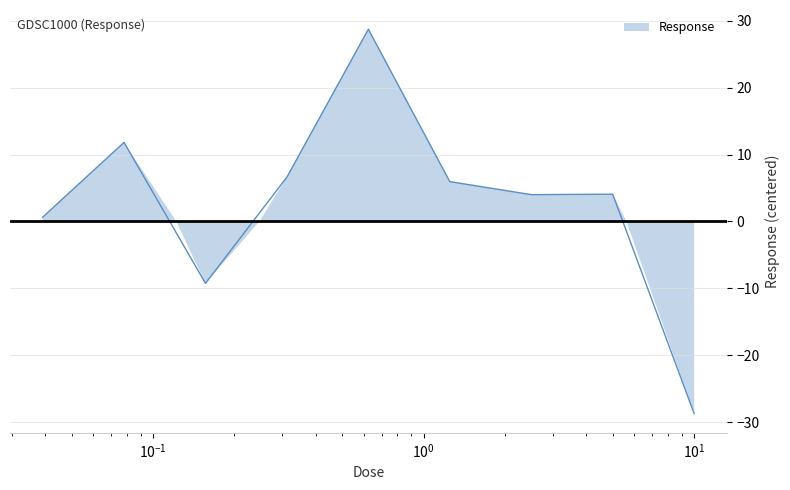

List the labels in order of value, largest first.

0.625, 0.078125, 0.3125, 1.25, 5.0, 2.5, 0.0390625, 0.15625, 10.0